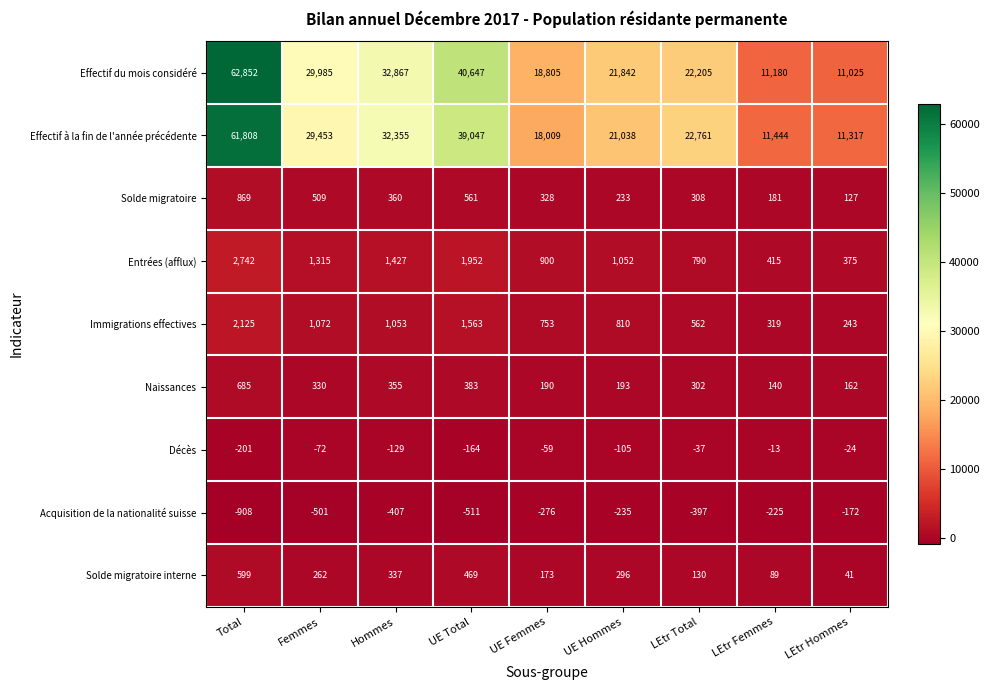

The value of Solde migratoire at UE Femmes is 499. True or false?

False